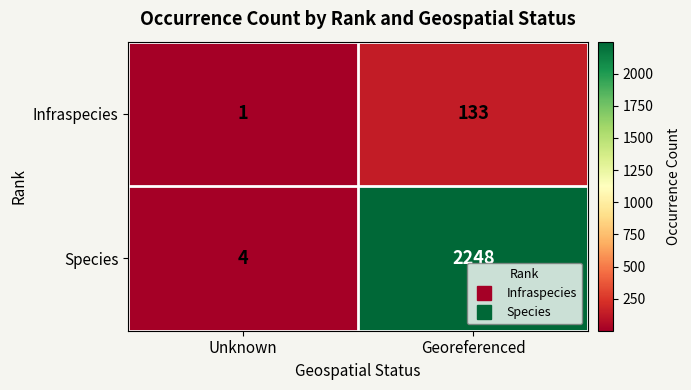

The Infraspecies series shows 2 at Unknown. True or false?

False